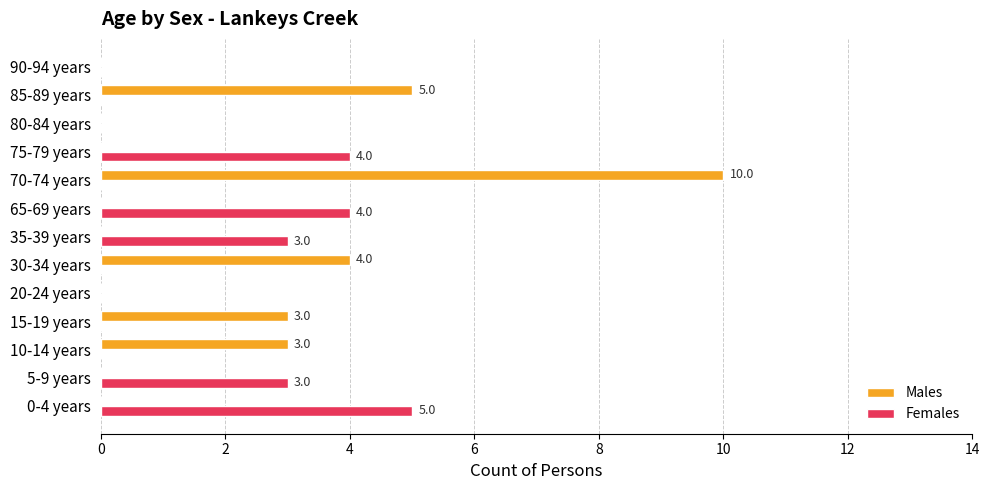

Which category has the highest value in the Males series?

70-74 years